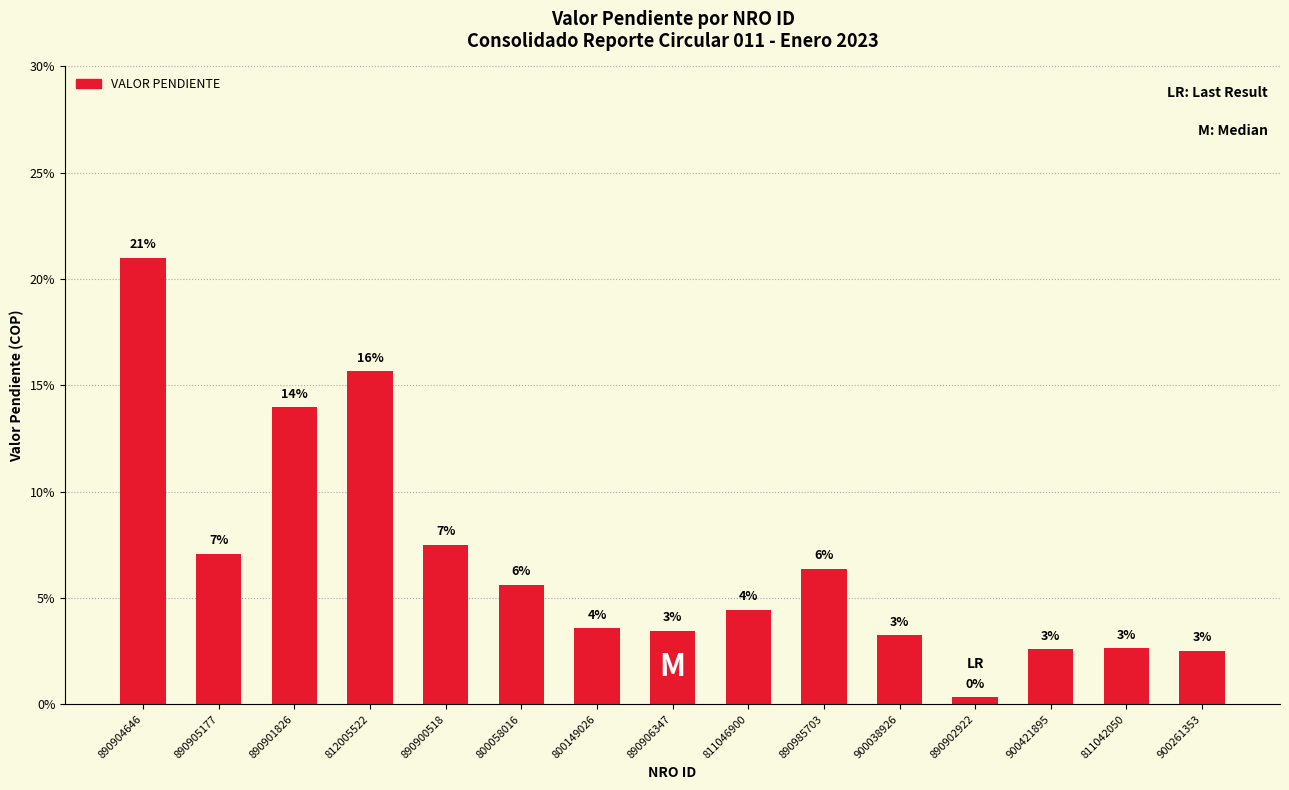

What is the change in value from 890901826 to 811042050?

-11.3